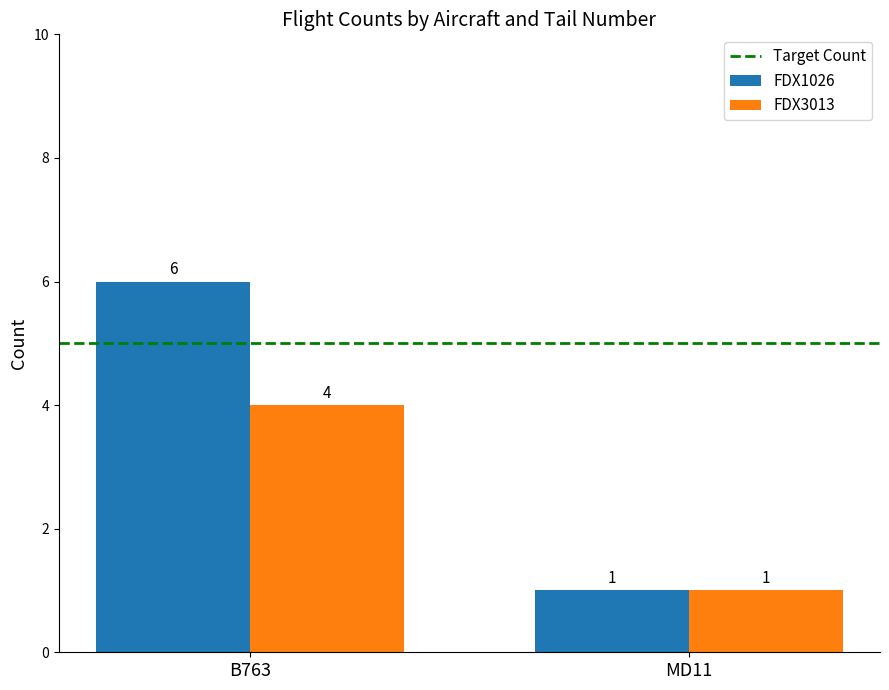

How many data points in FDX1026 are less than 6?

1